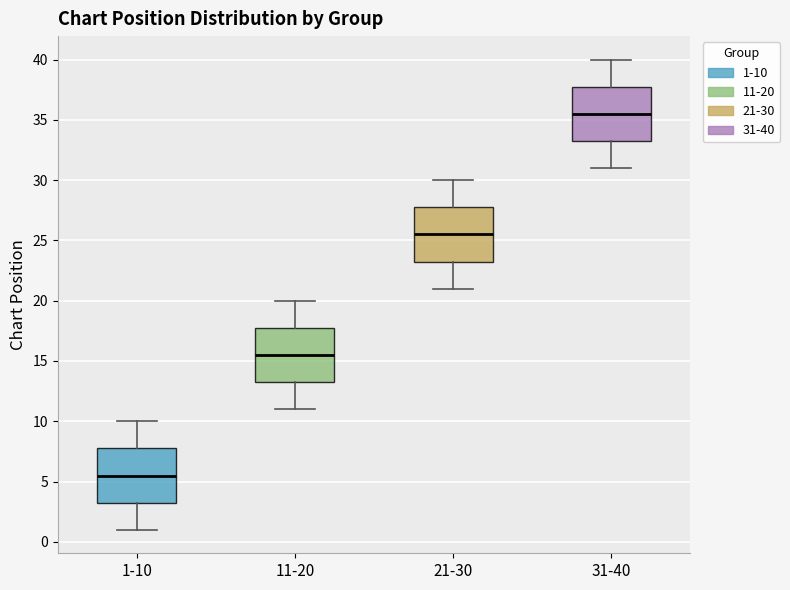

Where does the upper whisker of the box for 31-40 end on the y-axis? The values are not printed on the chart, so give them approximately, as read against the axis.

40.0